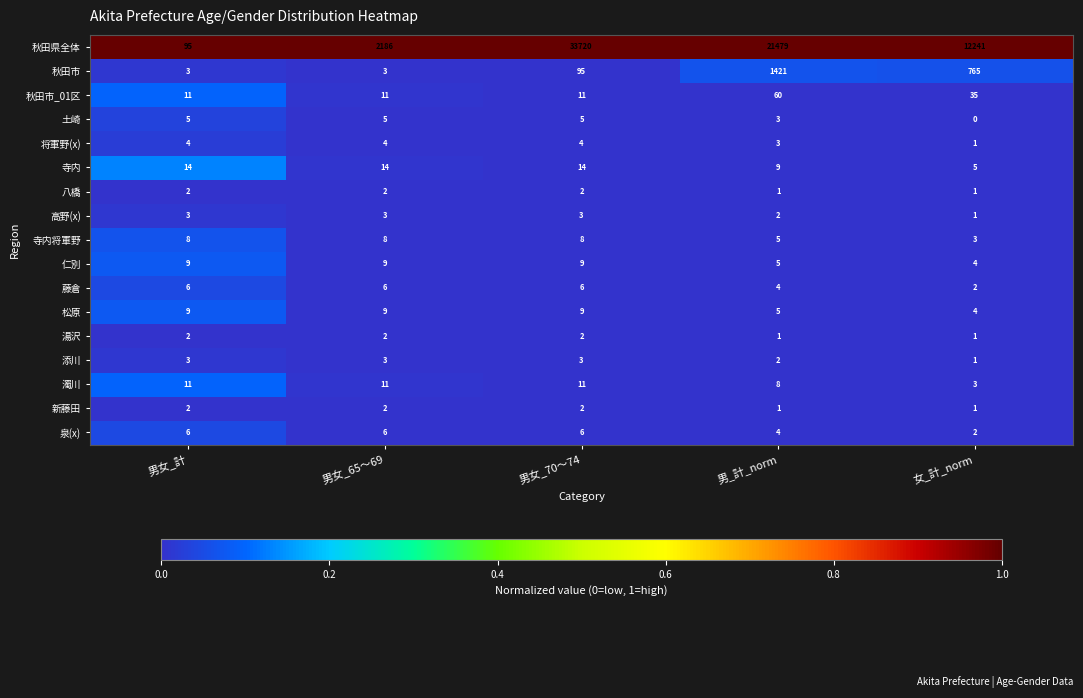

What is the highest value of the 松原 series?

9